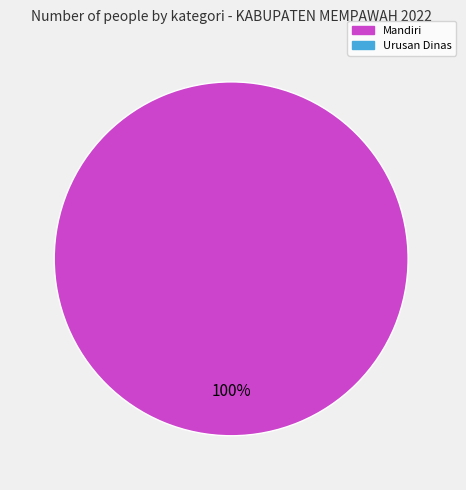

Count the number of slices in the pie.

1